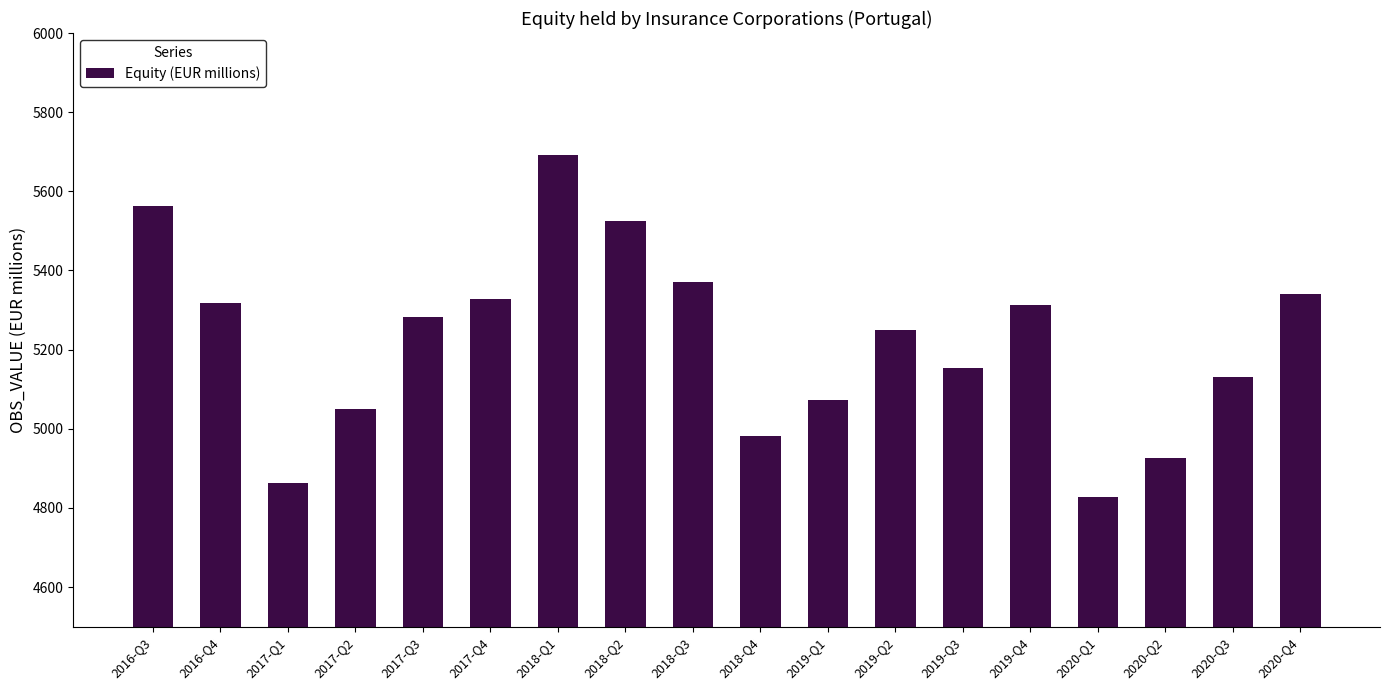

Which has a higher value, 2019-Q3 or 2019-Q1?

2019-Q3